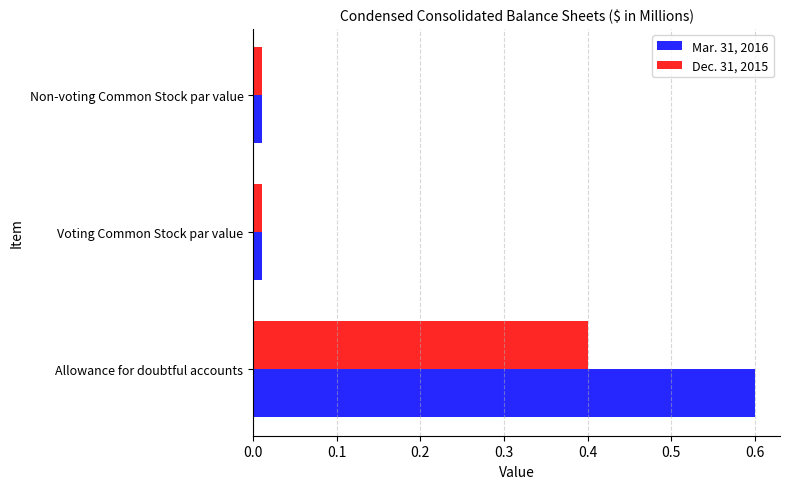

How many data points does each series have?

3